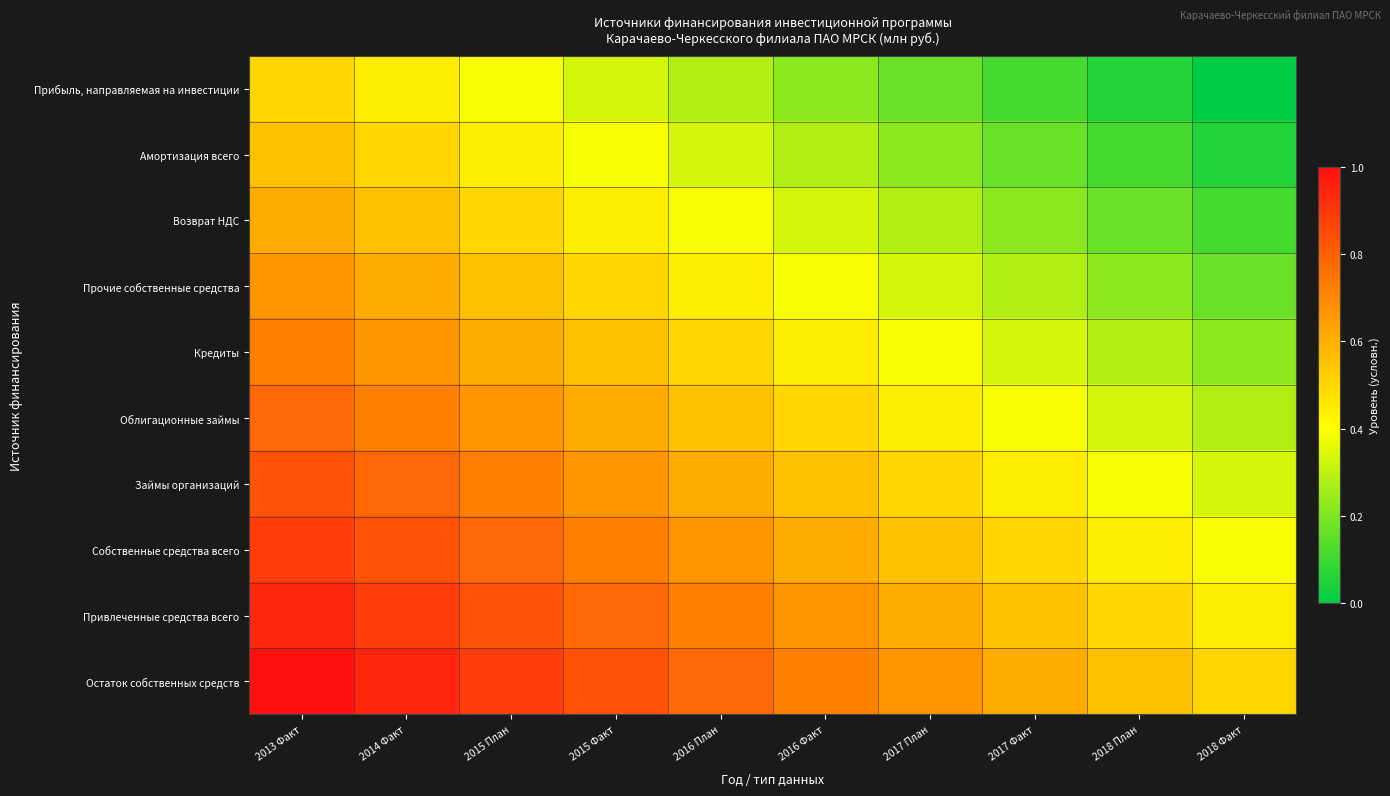

Which series changed the most between 2015 Факт and 2016 План?

Прибыль, направляемая на инвестиции